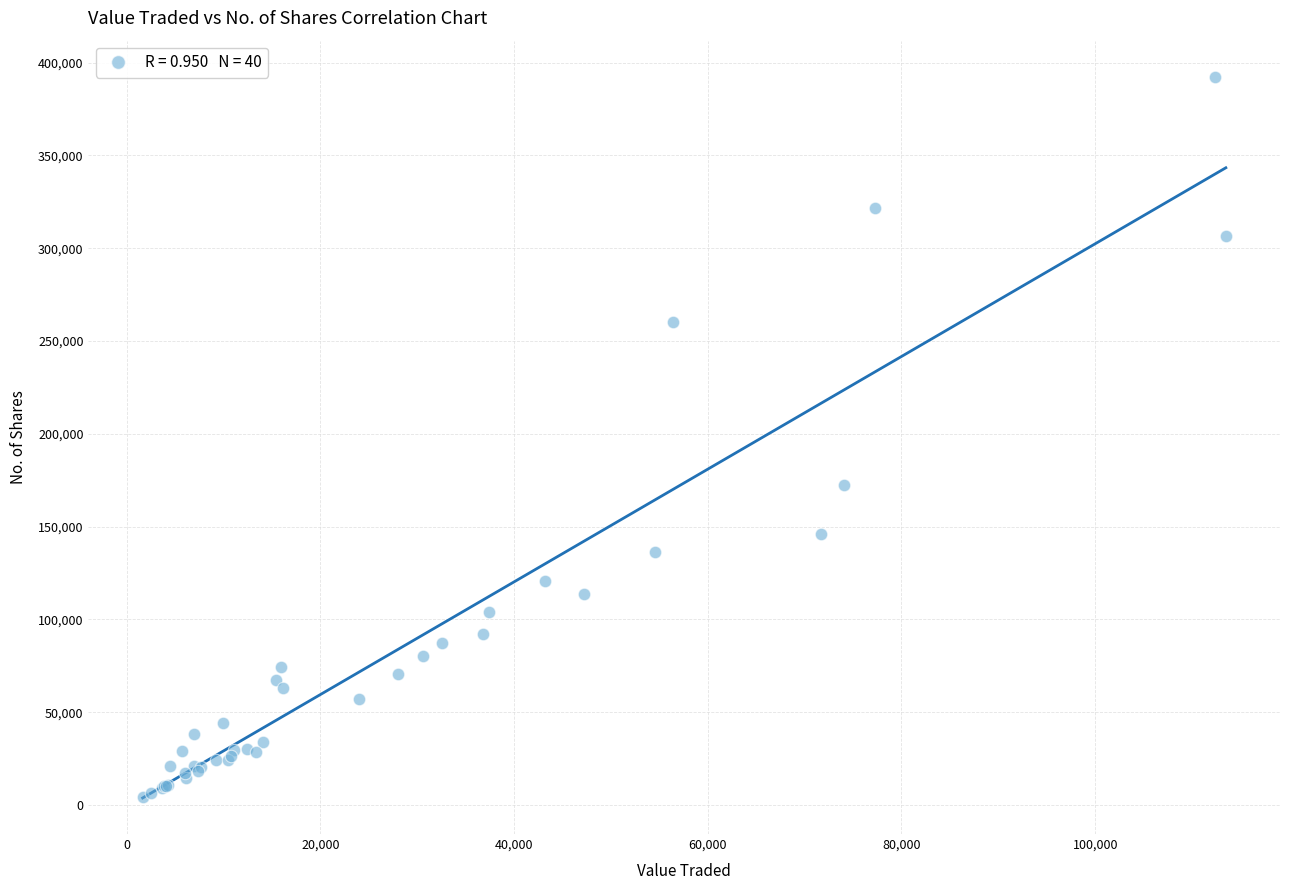

What Y value in the scatter plot is closest to 198503?

172337